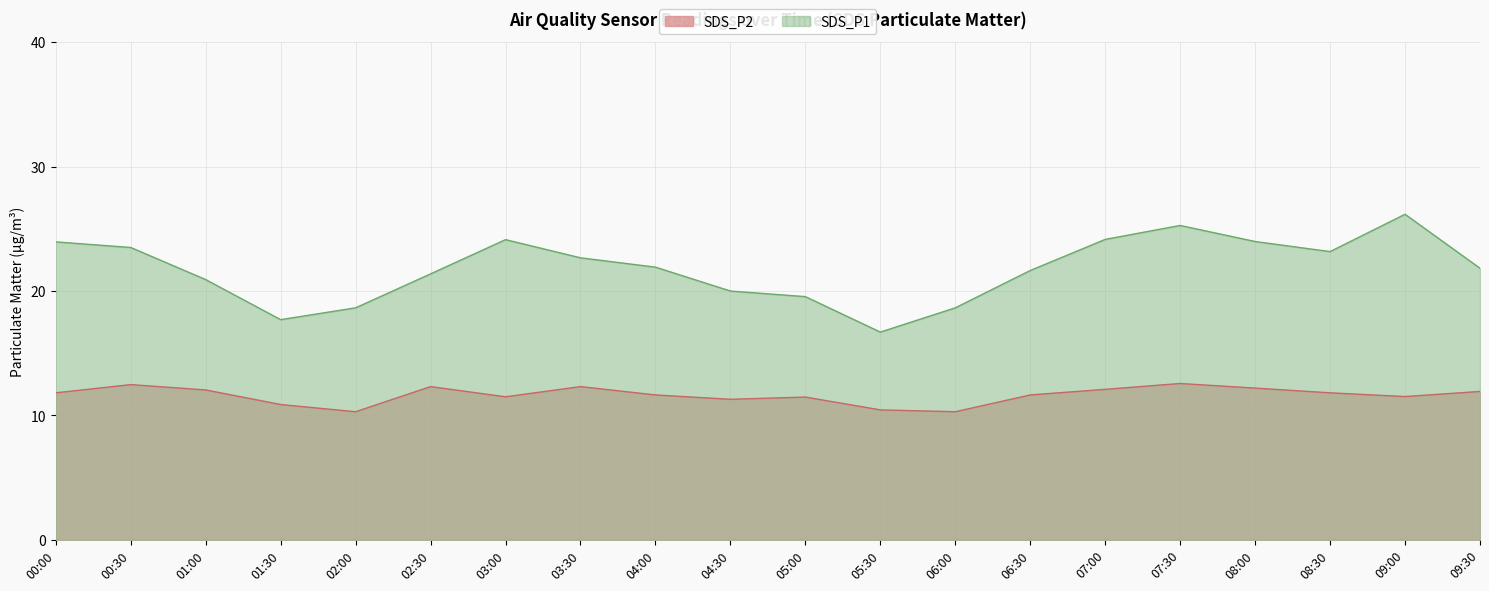

What are all the series names shown in the legend?

SDS_P2, SDS_P1